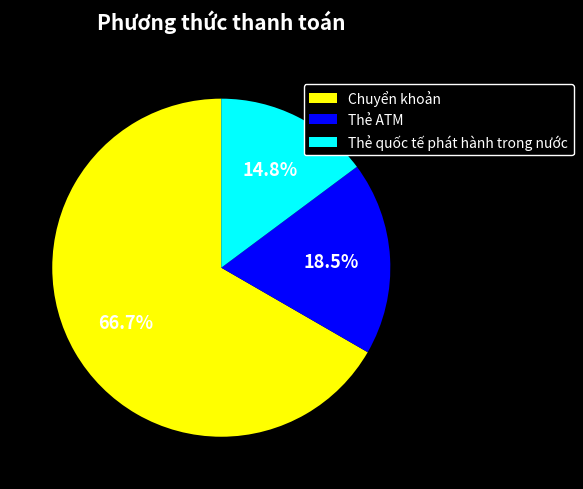

Is there any slice that represents more than half of the pie?

Yes